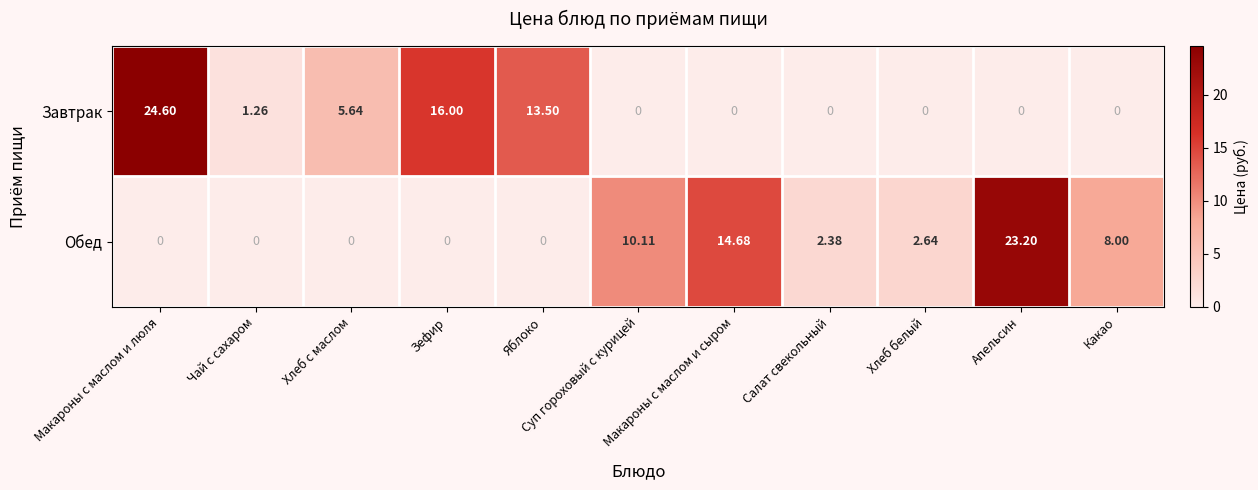

Which series has the widest spread of values?

Завтрак